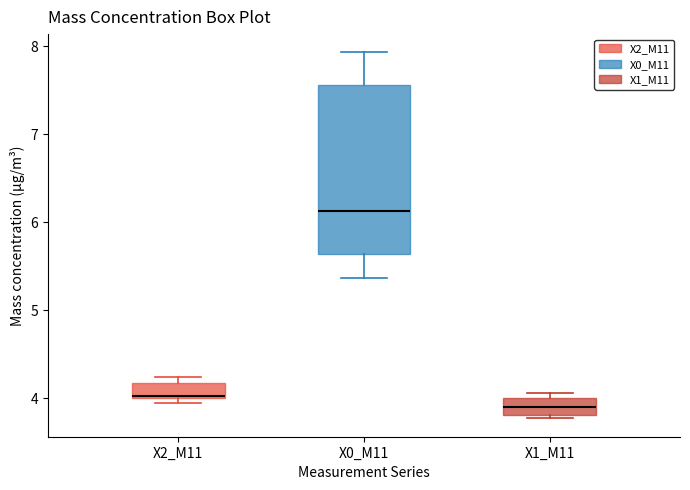

Which box's median line is the highest?

X0_M11